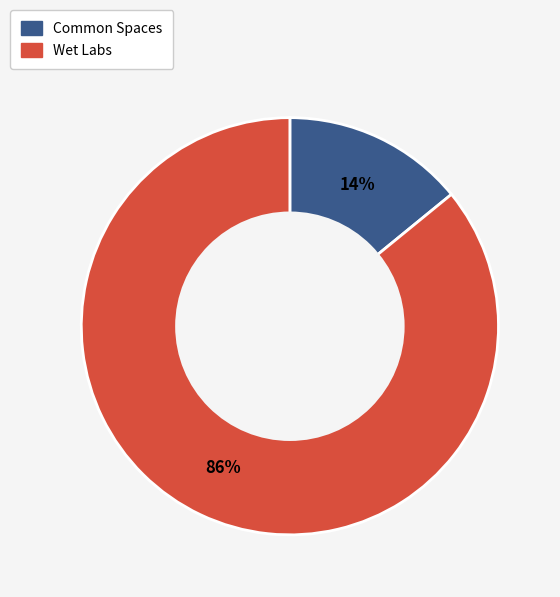

Combined, do Wet Labs and Common Spaces account for over 50%?

Yes